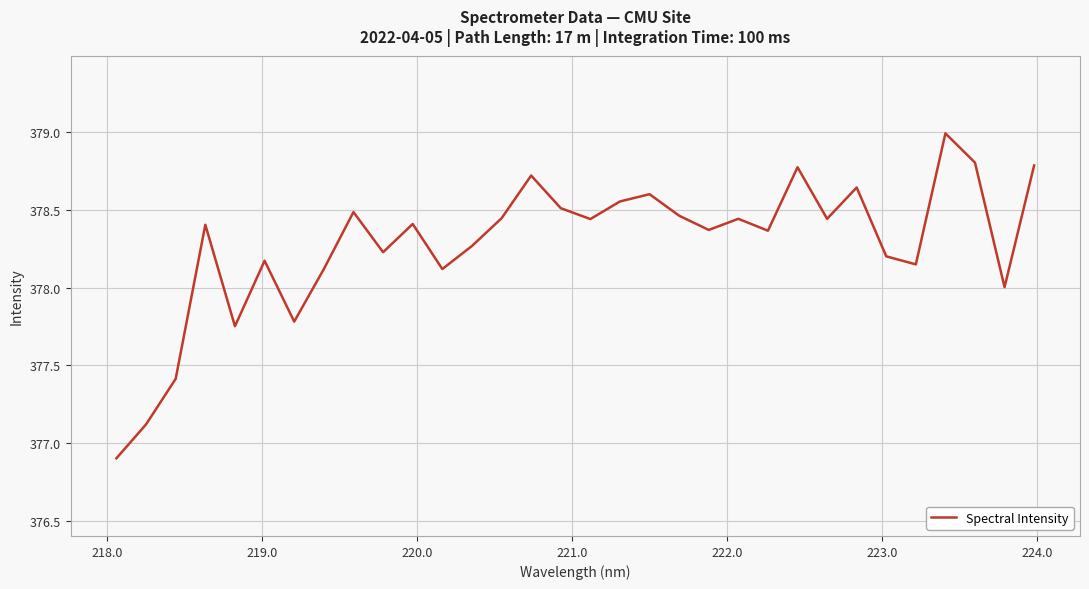

What is the maximum value shown in the chart?

379.0